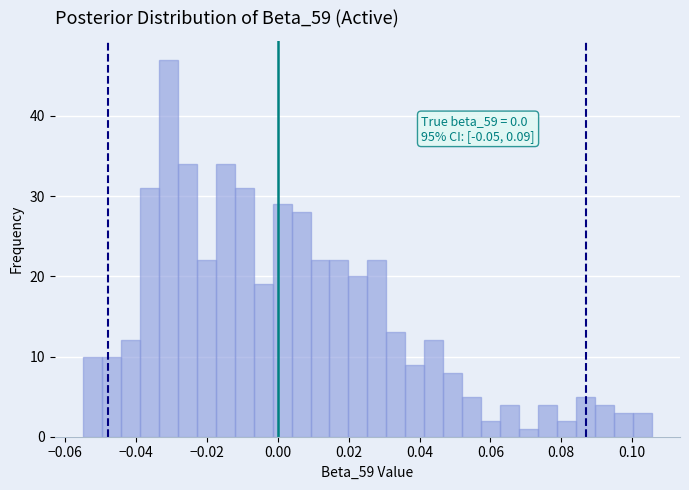

Read against the x-axis, roughly where is the centre of the tallest bar?

-0.030